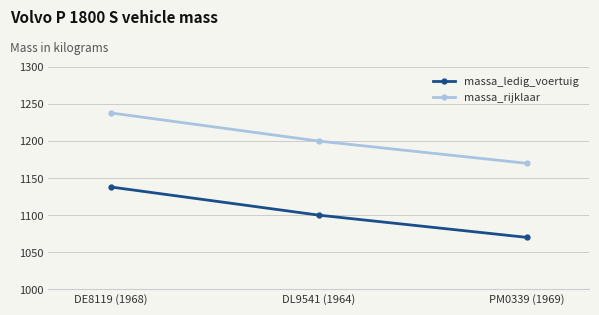

What is the difference between the highest and lowest values at DE8119 (1968)?

100